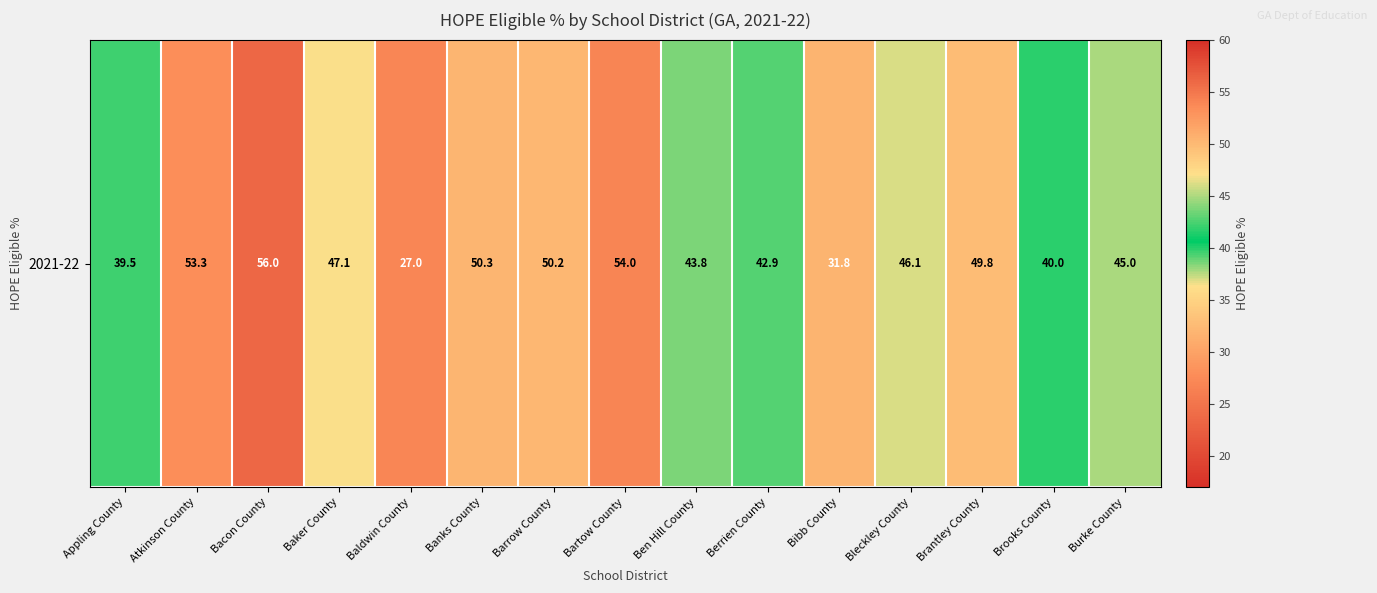

Between Brantley County and Atkinson County, which is larger?

Atkinson County